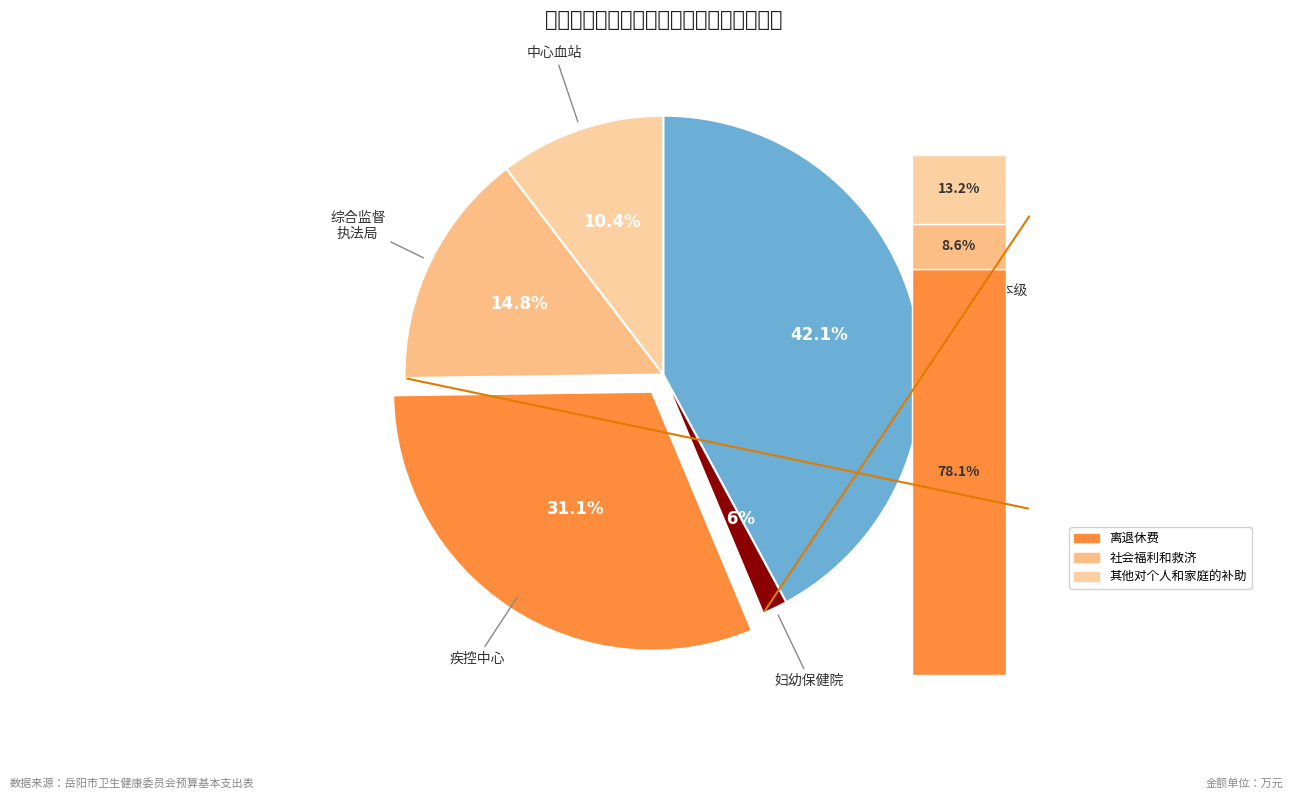

The 岳阳市卫生健康委员会本级 slice represents 42% of the pie. True or false?

True